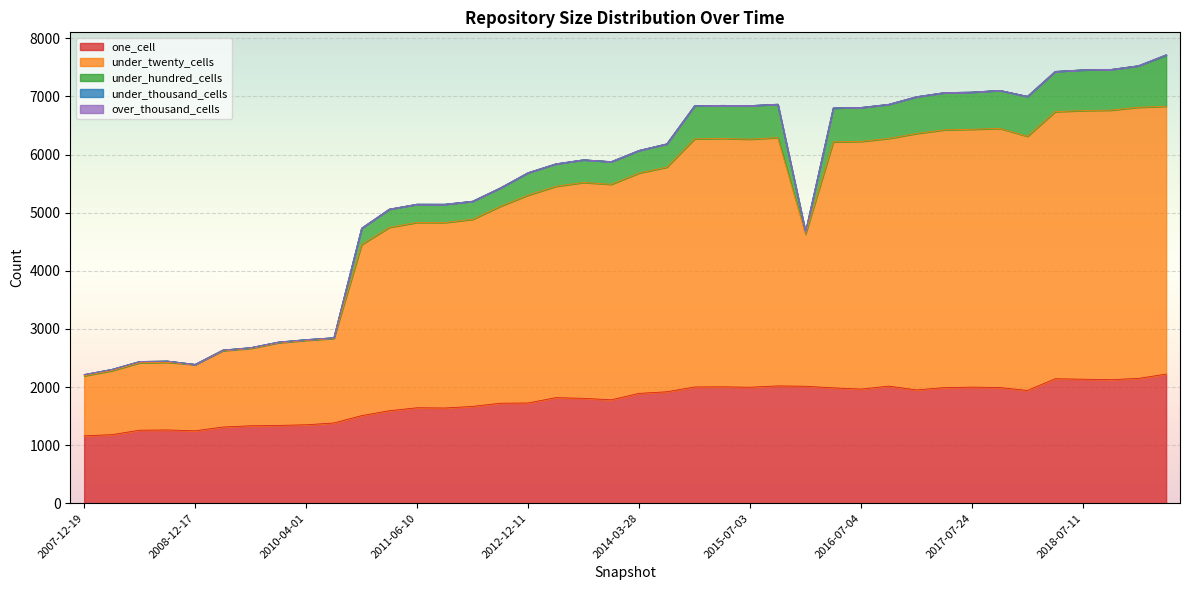

True or false: over_thousand_cells and one_cell cross at least once.

False